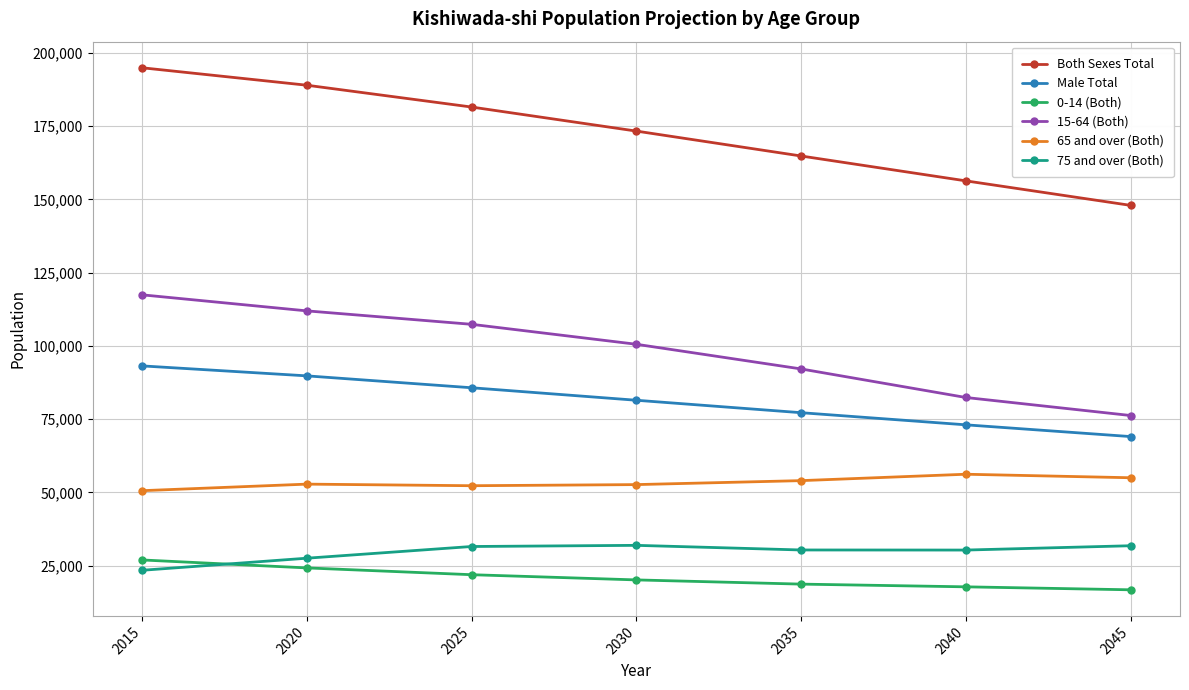

What is the sum of all 65 and over (Both) values?

373452